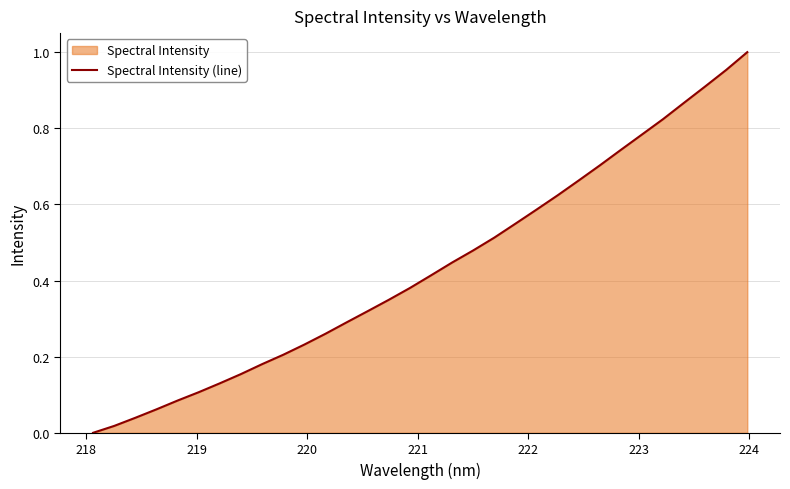

Reading left to right, extract all data points from this chart.

0.0	0.0	0.0	0.1	0.1	0.1	0.1	0.2	0.2	0.2	0.2	0.3	0.3	0.3	0.3	0.4	0.4	0.4	0.5	0.5	0.5	0.6	0.6	0.7	0.7	0.7	0.8	0.8	0.9	0.9	1.0	1.0